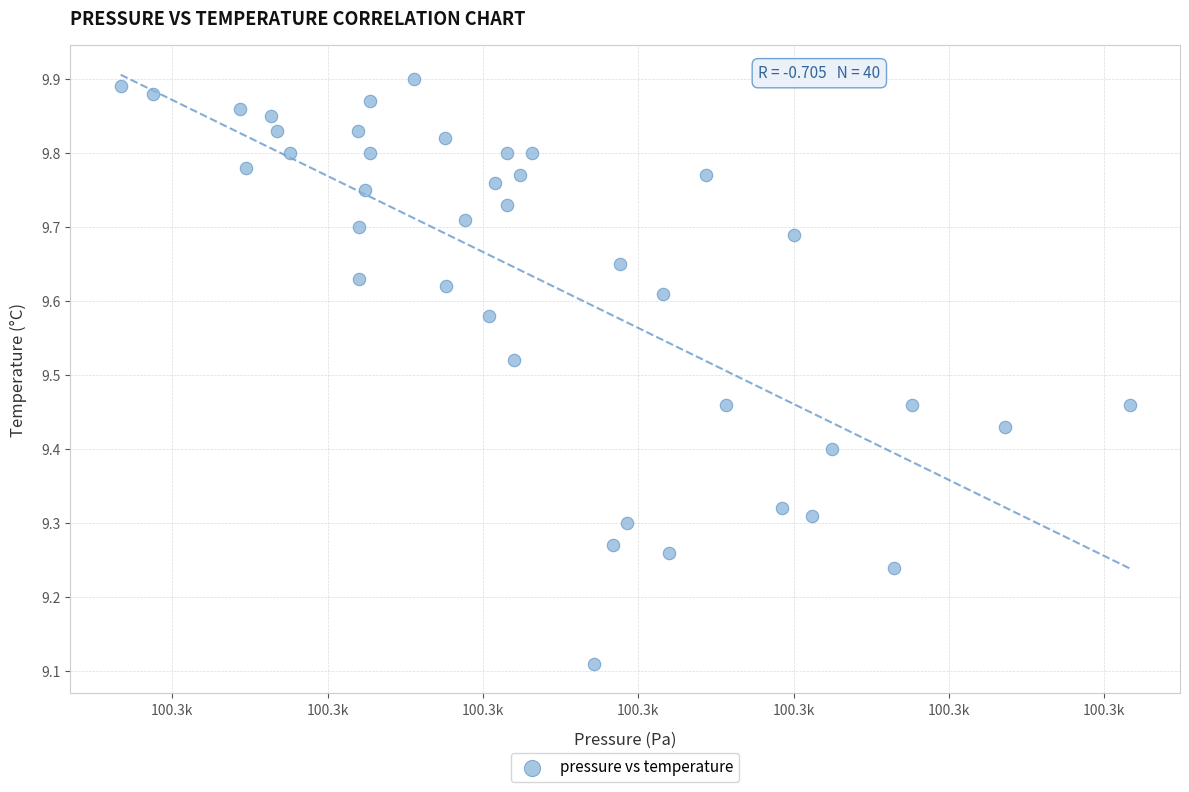

What is the range of X values (max minus min)?

32.5